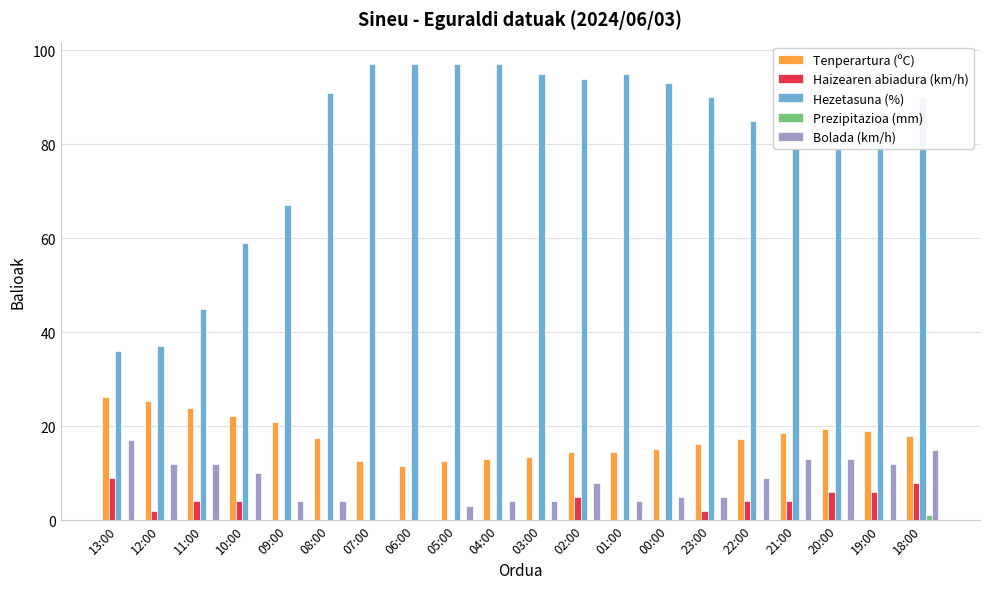

What is the sum of all Prezipitazioa (mm) values?

1.2